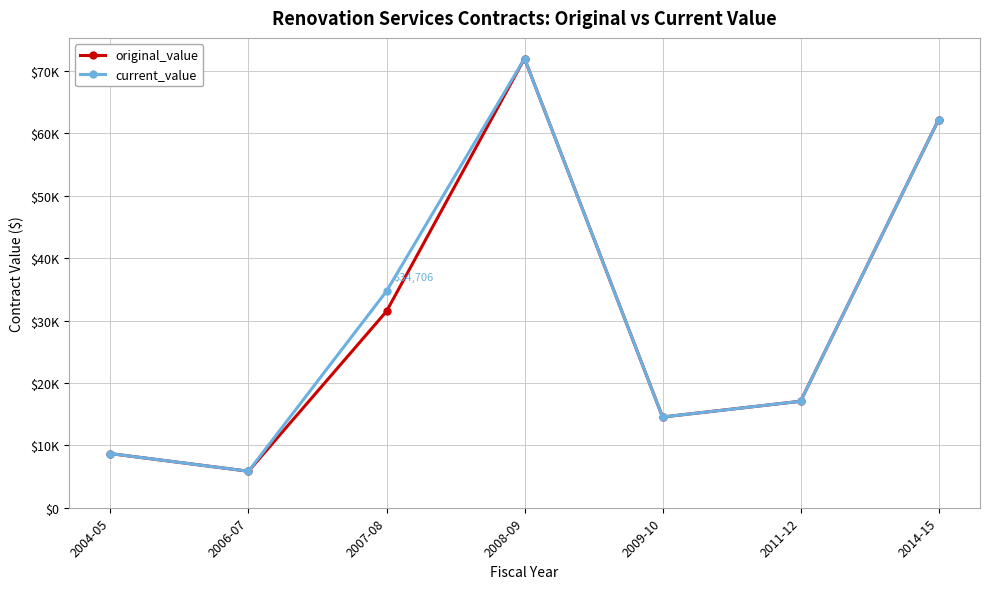

What is the difference between the original_value values at 2014-15 and 2009-10?

47660.0